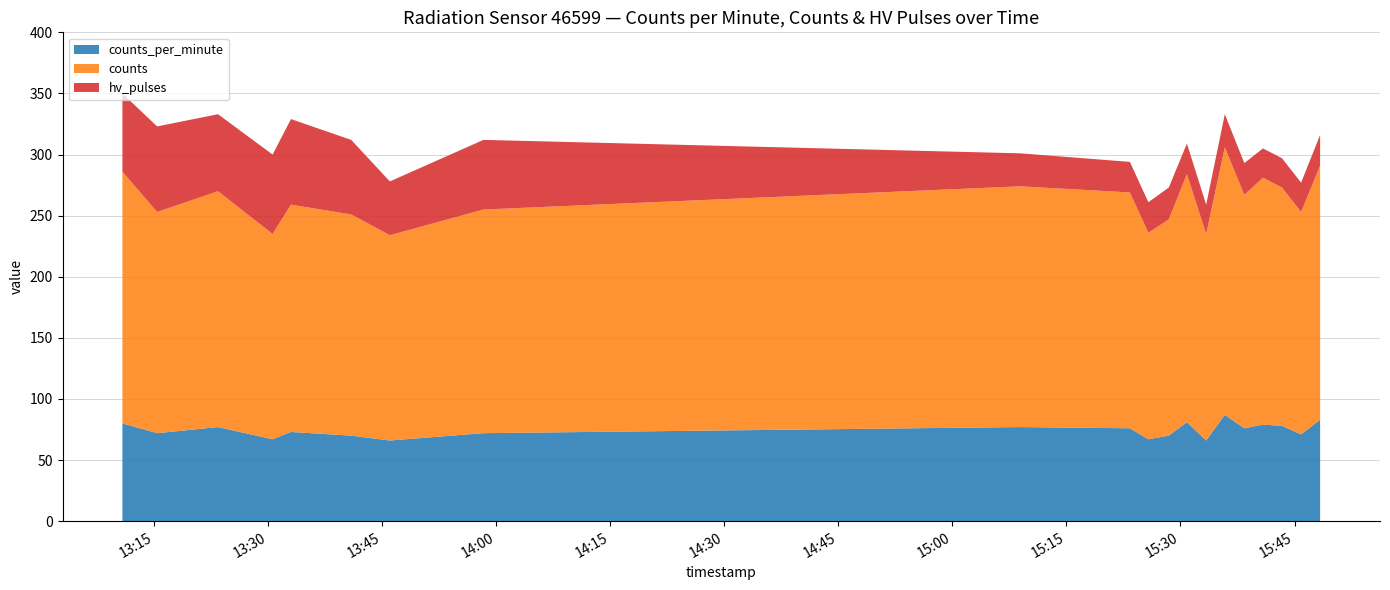

Reading left to right, extract all data points from this chart.

counts_per_minute: 80	72	77	67	73	70	66	72	77	76	67	70	81	66	87	76	79	78	71	83
counts: 206	181	193	168	186	181	168	183	197	193	169	177	203	169	219	191	202	195	182	208
hv_pulses: 64	70	63	65	70	61	44	57	27	25	25	26	25	24	27	26	24	24	24	25